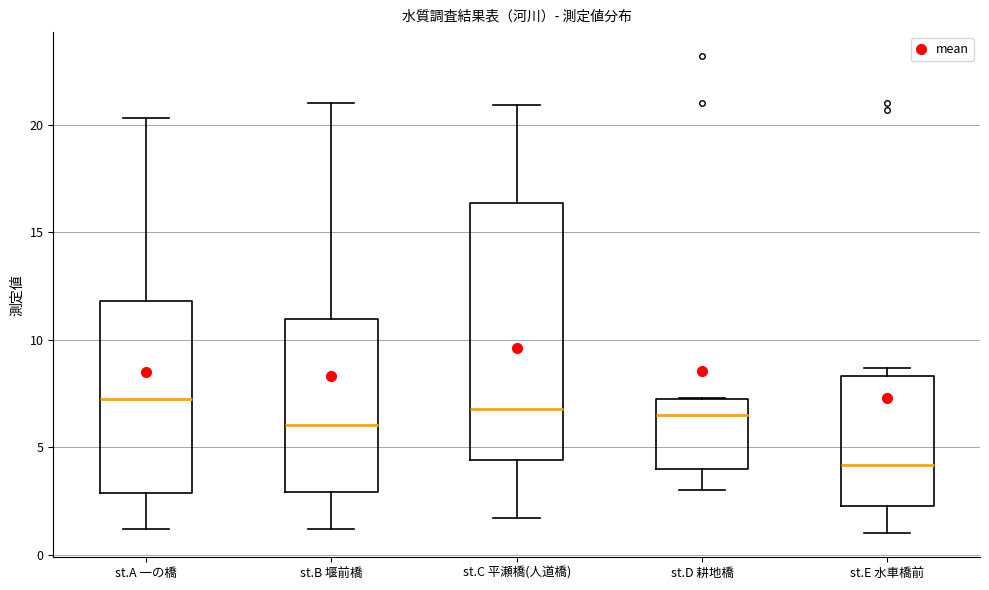

Reading left to right, read every box against the y-axis: the position of its median line, the range the box covers, and the ends of its whiskers. The values are not printed on the chart, so give them approximately, as read against the axis.

st.A 一の橋: median 7.5, box 3.0 to 12.0, whiskers 1.0 to 20.5
st.B 堰前橋: median 6.0, box 3.0 to 11.0, whiskers 1.0 to 21.0
st.C 平瀬橋(人道橋): median 7.0, box 4.5 to 16.5, whiskers 1.5 to 21.0
st.D 耕地橋: median 6.5, box 4.0 to 7.5, whiskers 3.0 to 7.5
st.E 水車橋前: median 4.0, box 2.5 to 8.5, whiskers 1.0 to 8.5 (just above the box's upper edge)